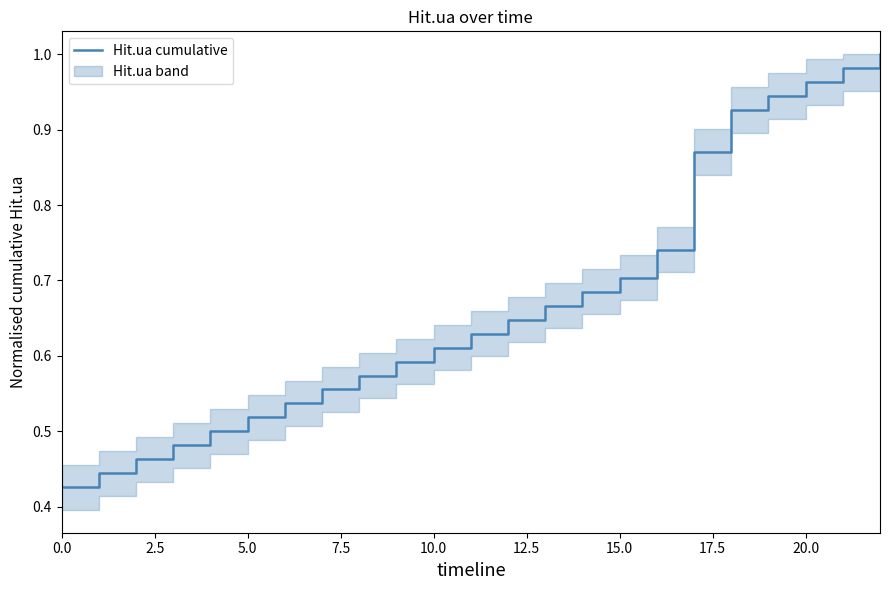

What is the minimum value shown in the chart?

0.4